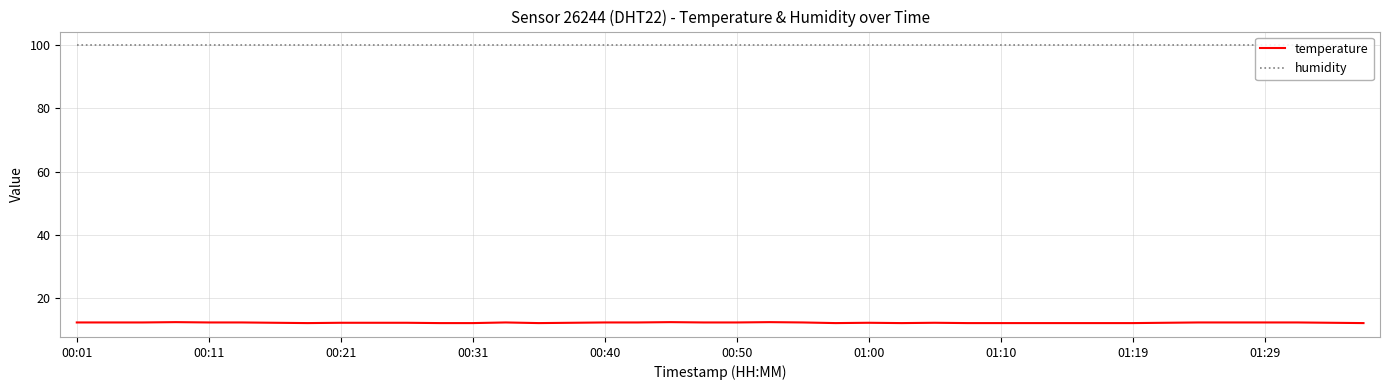

What is the highest value of the temperature series?

12.5